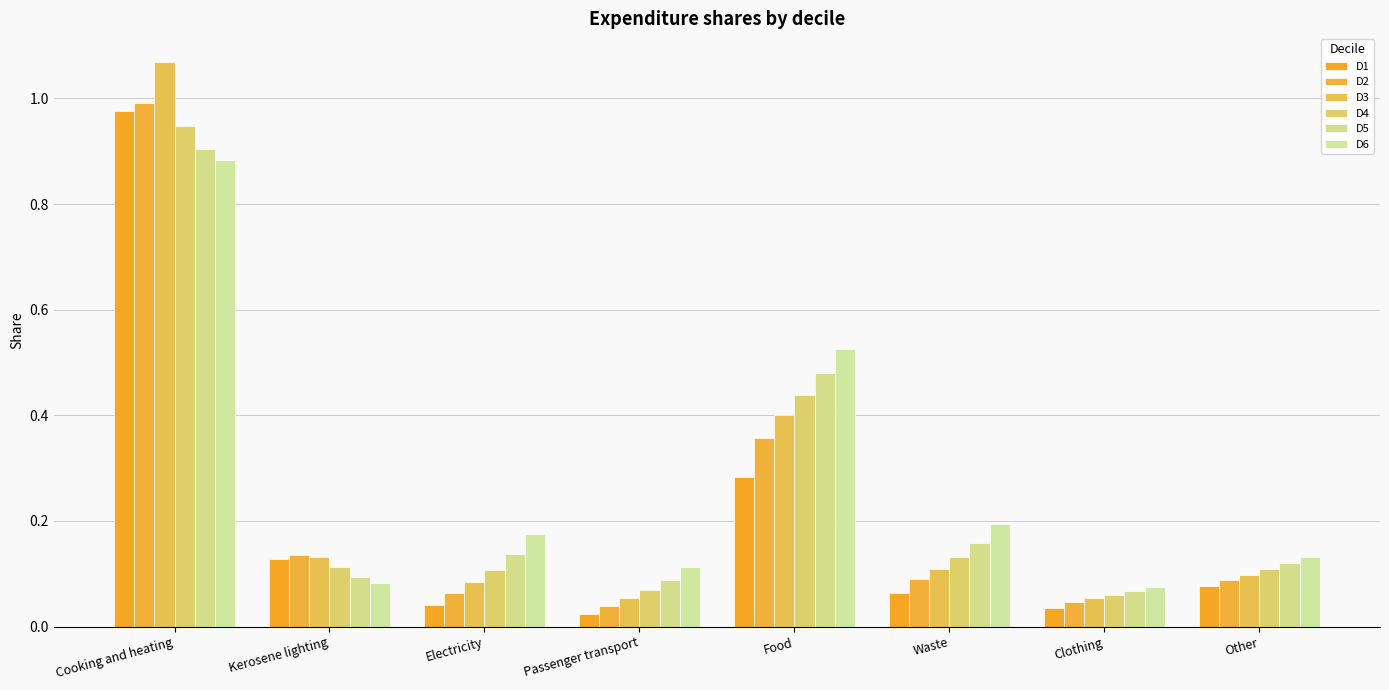

Between Kerosene lighting and Passenger transport, which is larger?

Kerosene lighting